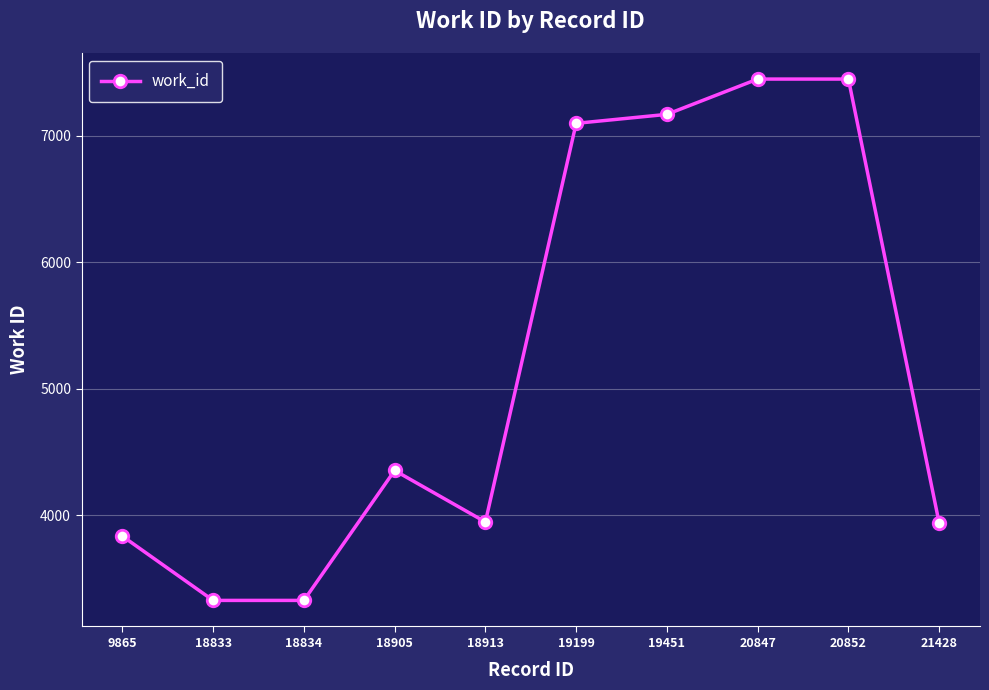

What is the maximum value shown in the chart?

7447